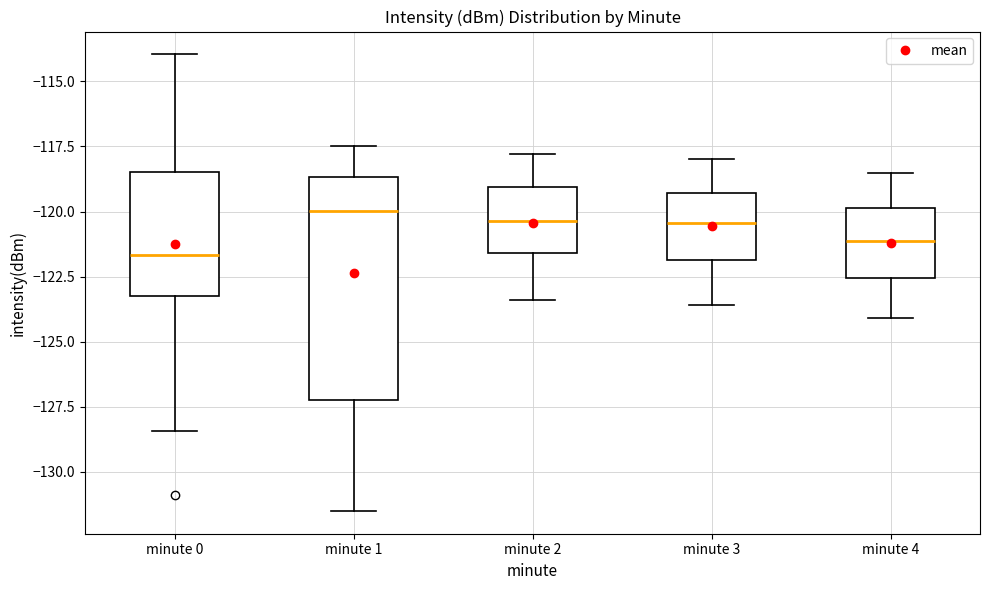

Reading left to right, read every box against the y-axis: the position of its median line, the range the box covers, and the ends of its whiskers. The values are not printed on the chart, so give them approximately, as read against the axis.

minute 0: median -121.5, box -123.5 to -118.5, whiskers -128.5 to -114.0
minute 1: median -120.0, box -127.5 to -118.5, whiskers -131.5 to -117.5
minute 2: median -120.5, box -121.5 to -119.0, whiskers -123.5 to -118.0
minute 3: median -120.5, box -122.0 to -119.5, whiskers -123.5 to -118.0
minute 4: median -121.0, box -122.5 to -120.0, whiskers -124.0 to -118.5